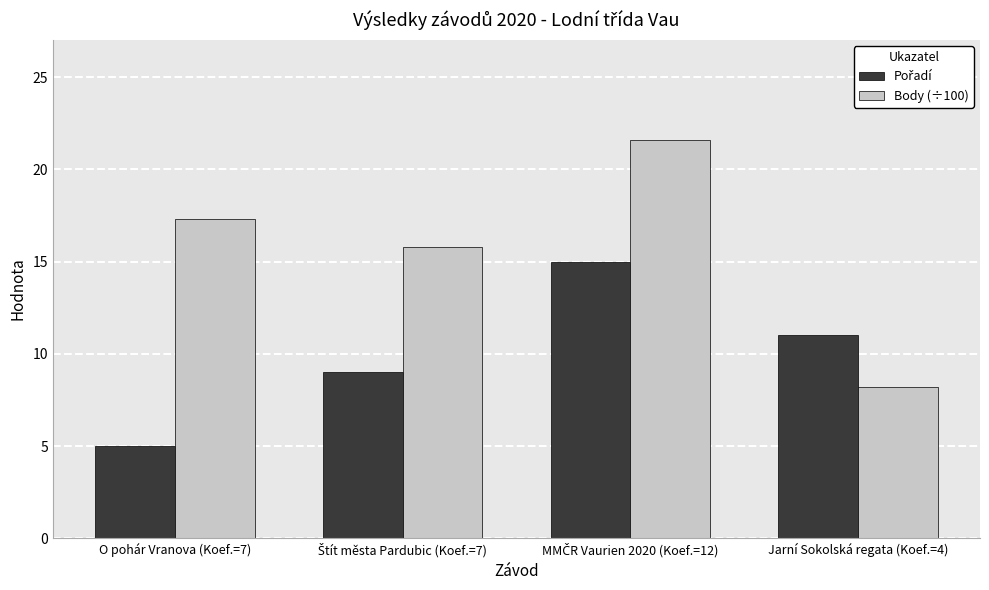

Is it true that Body (÷100) equals 8.2 at Jarní Sokolská regata (Koef.=4)?

True